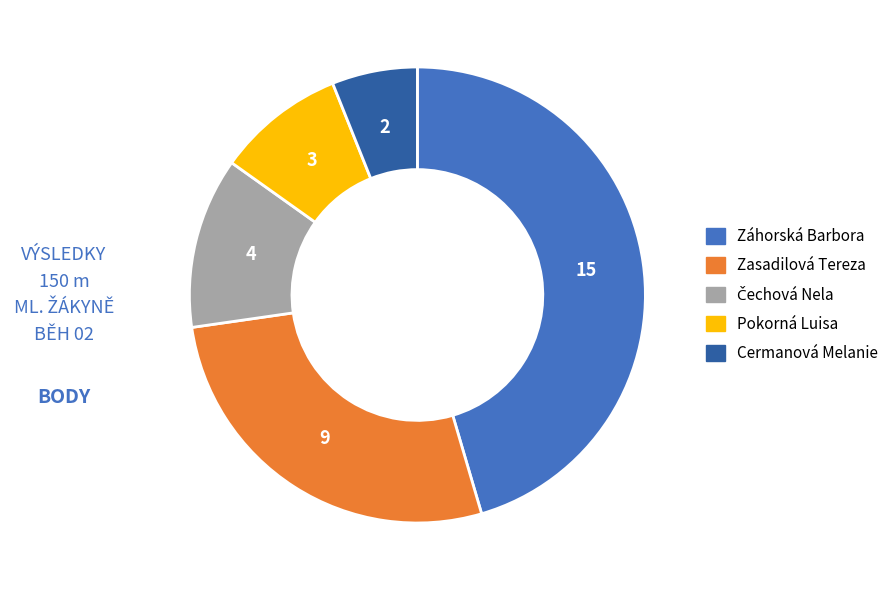

Is it true that Cermanová Melanie is 1% of the pie?

False